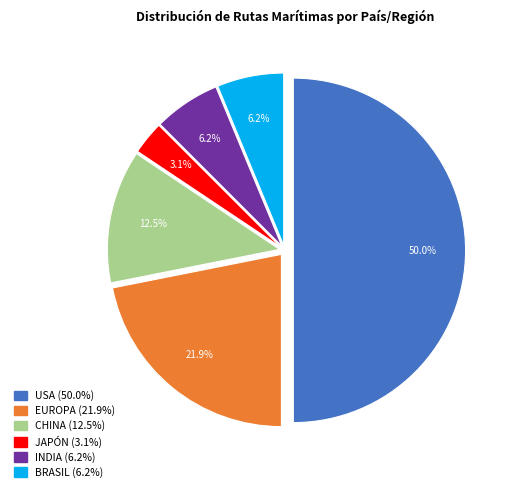

To the nearest percent, what portion does INDIA represent?

6%